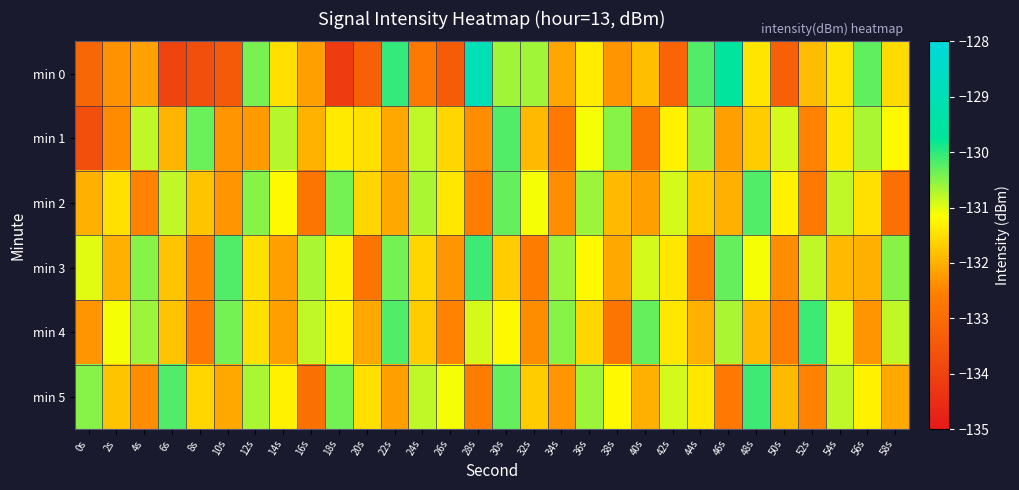

What is the total value across all series at 16s?

-791.4